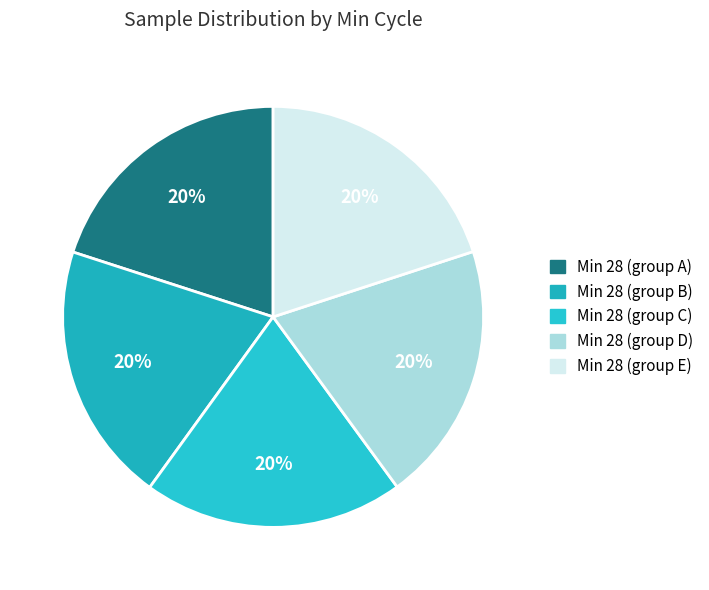

Count the number of slices in the pie.

5